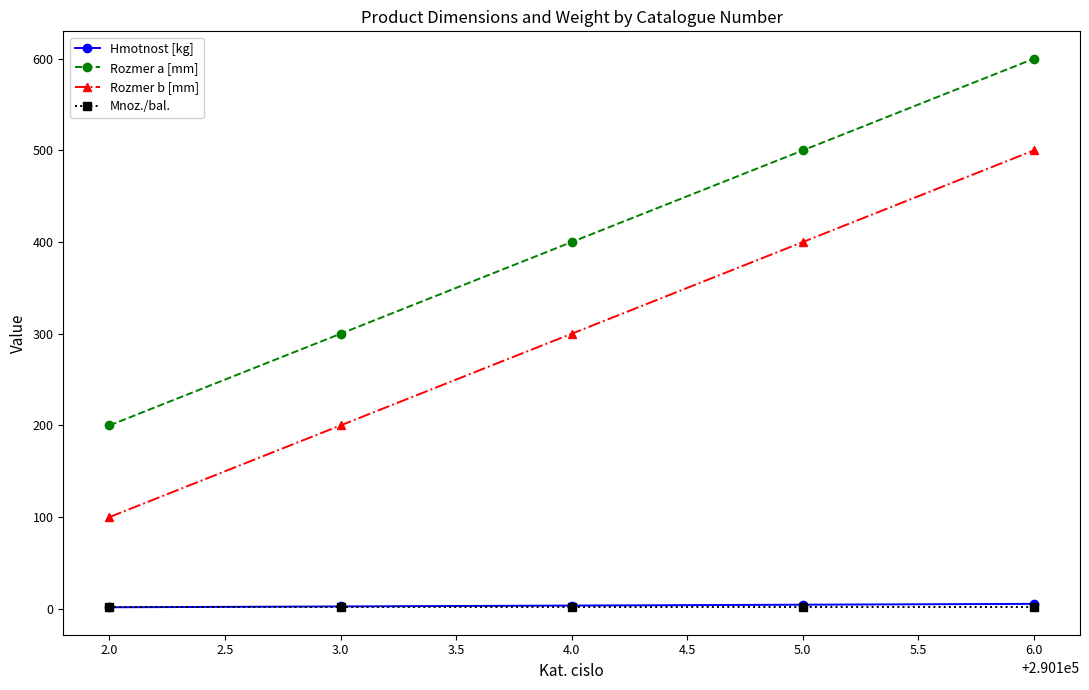

Which series has the largest total across all categories?

Rozmer a [mm]